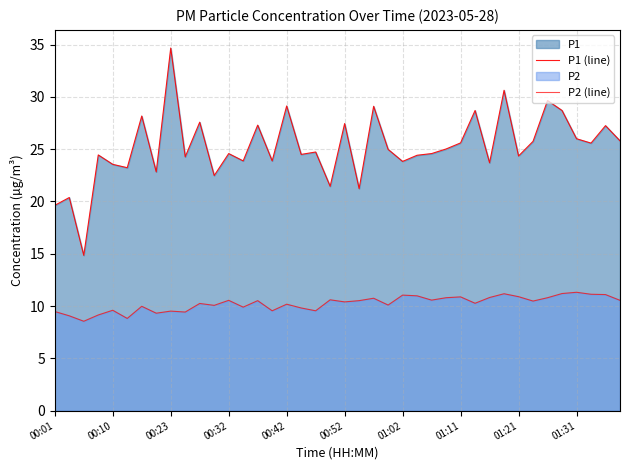

Is the value of P2 (line) at 12 greater than the value of P1 (line) at 25?

No